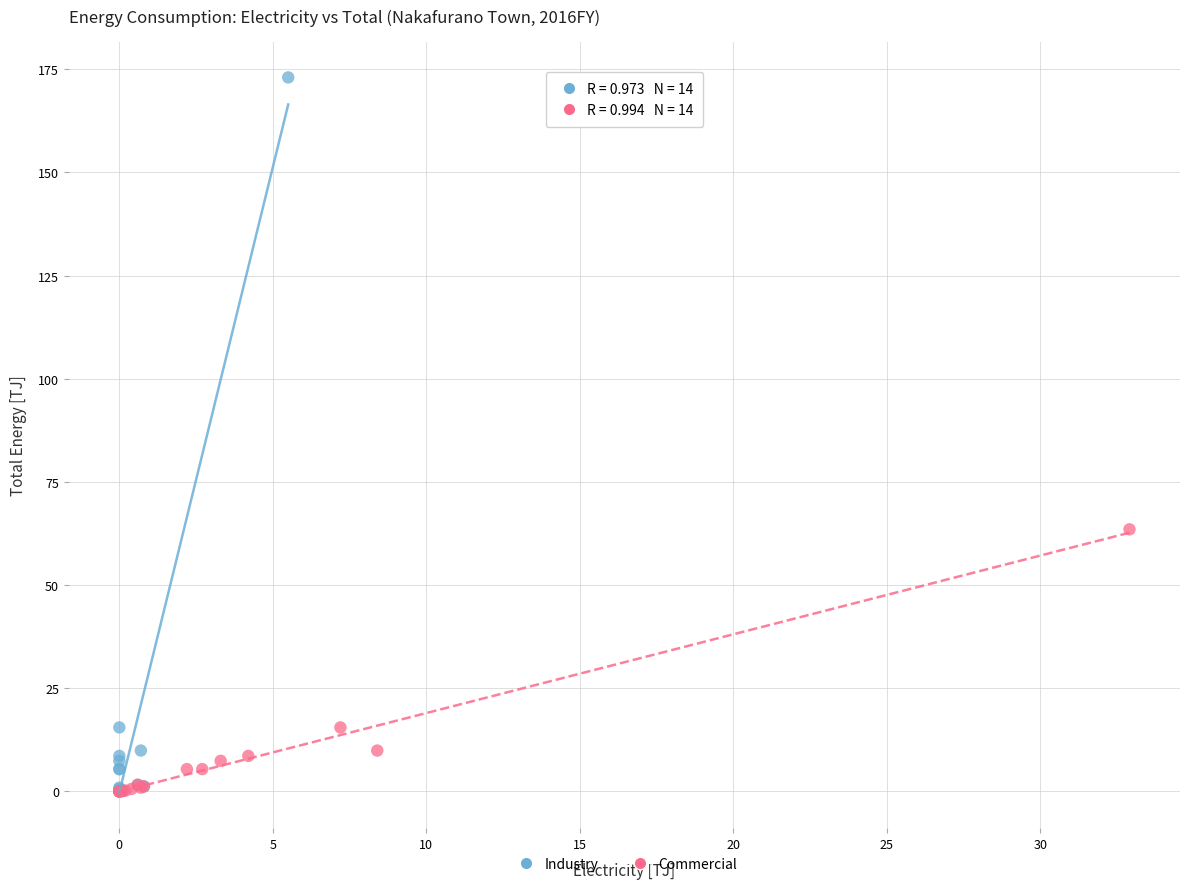

Which series contains the highest Y value?

Industry